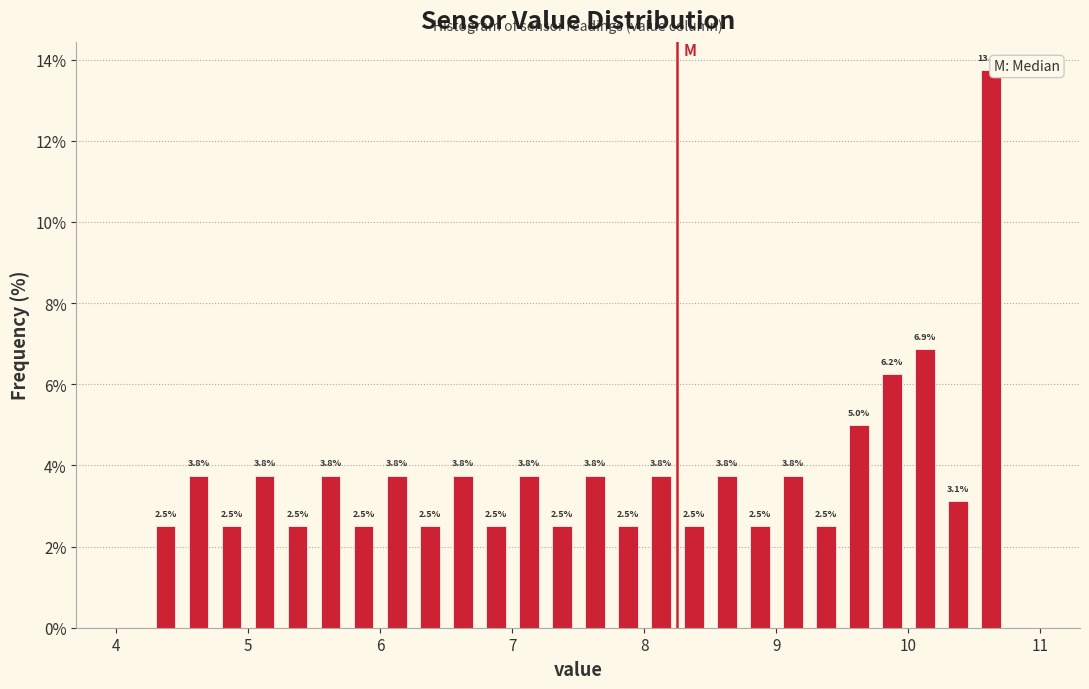

Read against the x-axis, roughly where is the centre of the tallest bar?

10.6